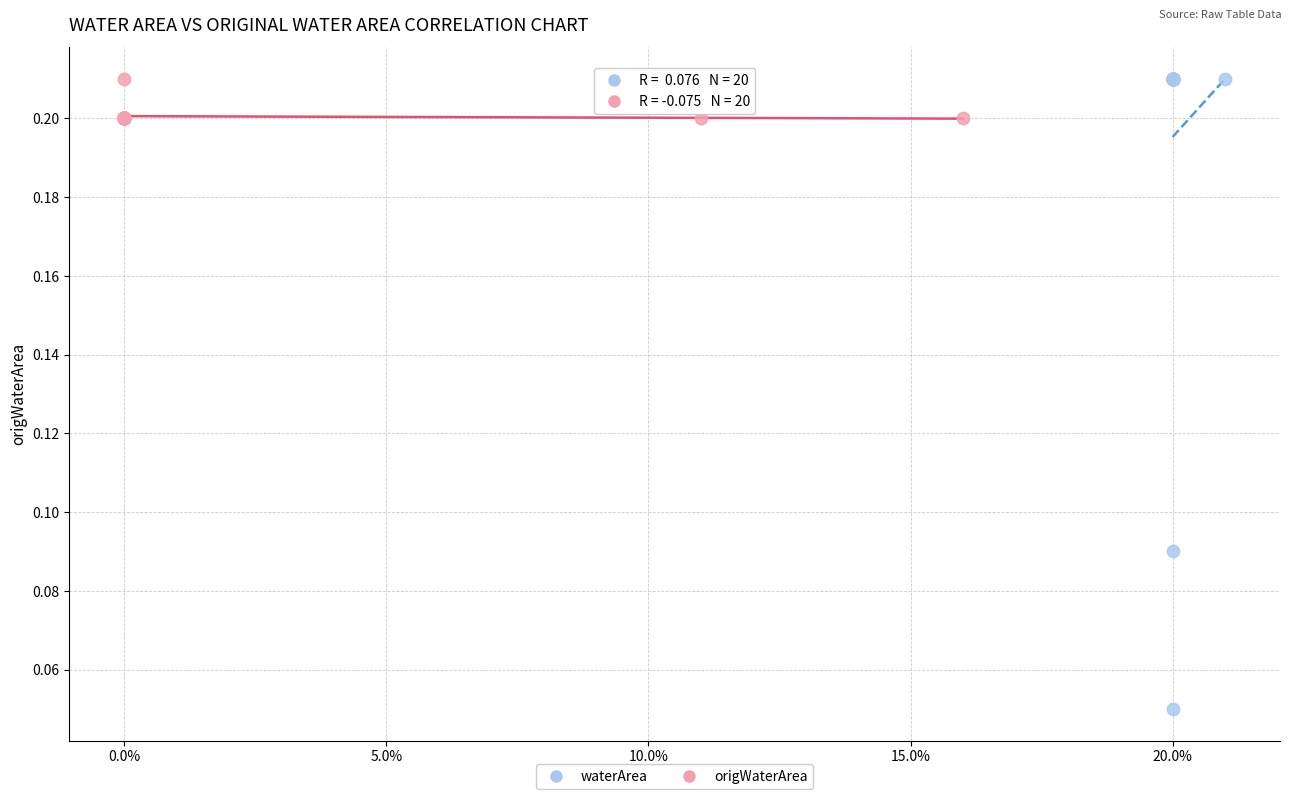

Which series reaches the minimum Y coordinate?

waterArea